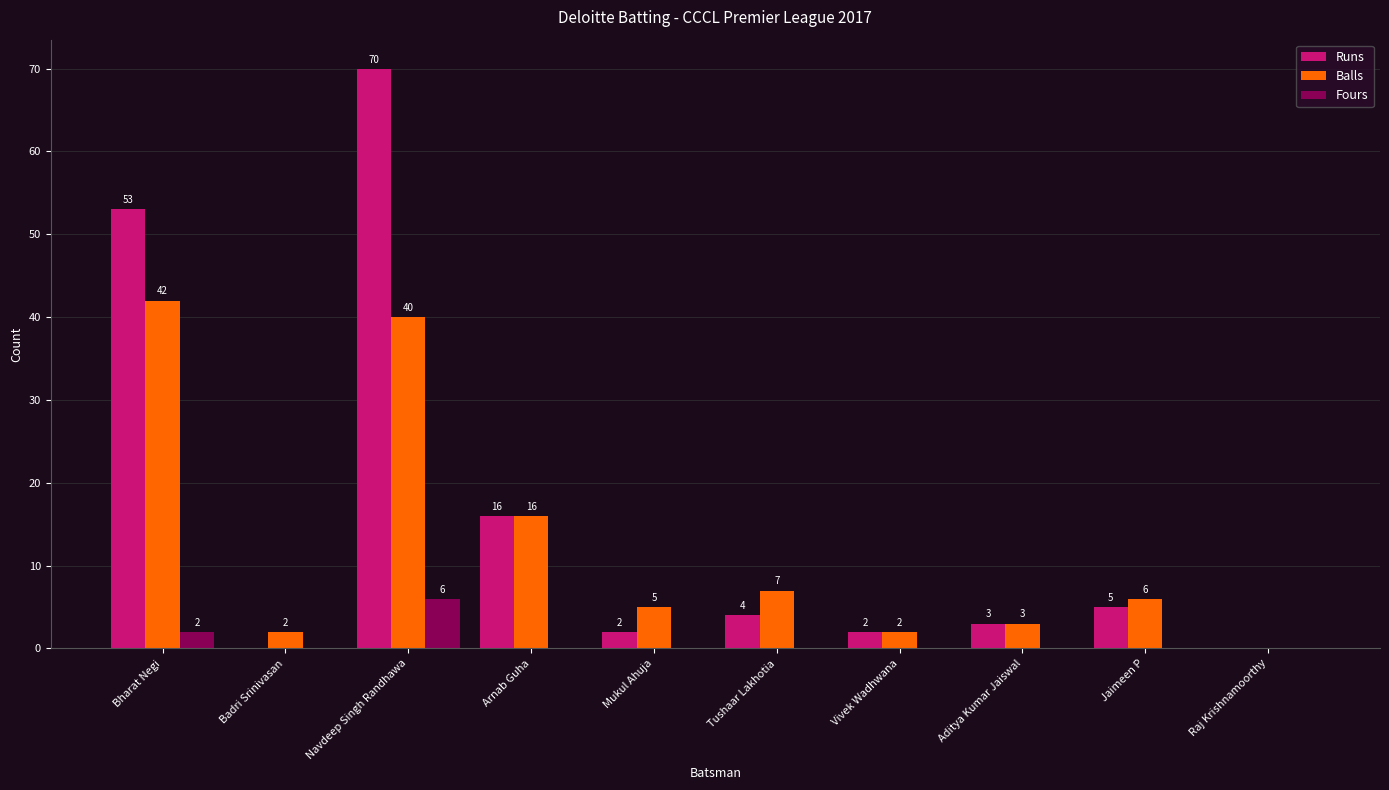

Reading left to right, list all the values displayed in this chart.

Runs: 53	0	70	16	2	4	2	3	5	0
Balls: 42	2	40	16	5	7	2	3	6	0
Fours: 2	0	6	0	0	0	0	0	0	0